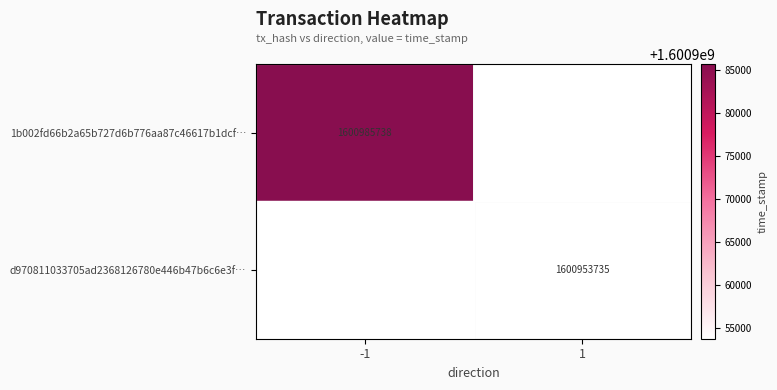

The 1b002fd66b2a65b727d6b776aa87c46617b1dcf… series shows 2174518791 at -1. True or false?

False